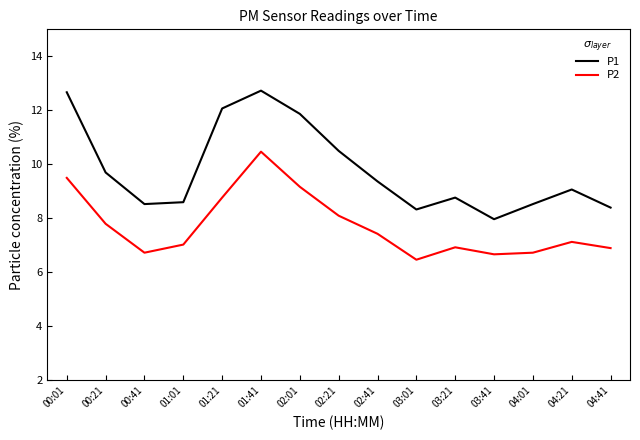

What is the approximate value of P2 at 04:01?

6.7